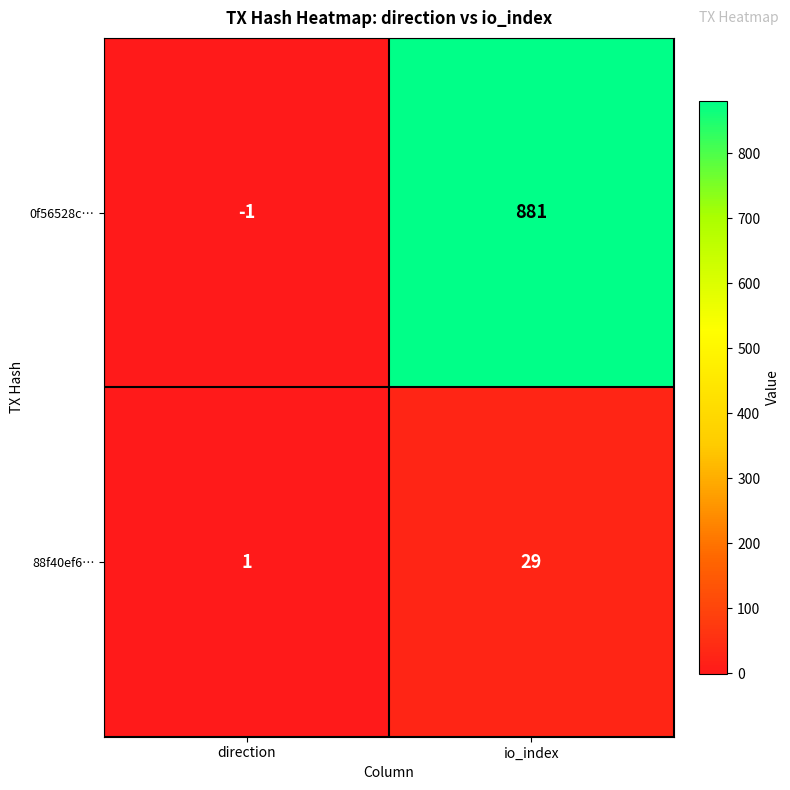

Which category has the lowest value across all series?

direction